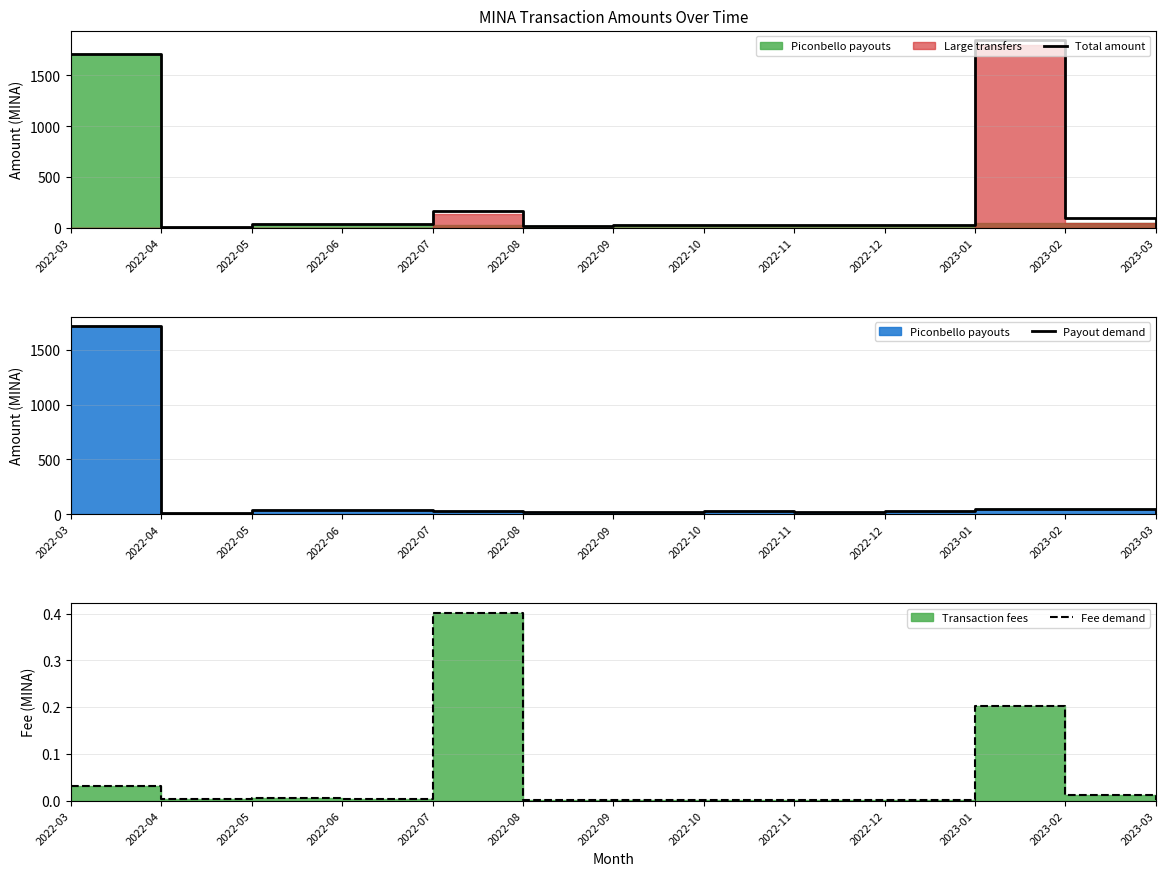

True or false: Total amount has more than 1 interior local peaks.

True